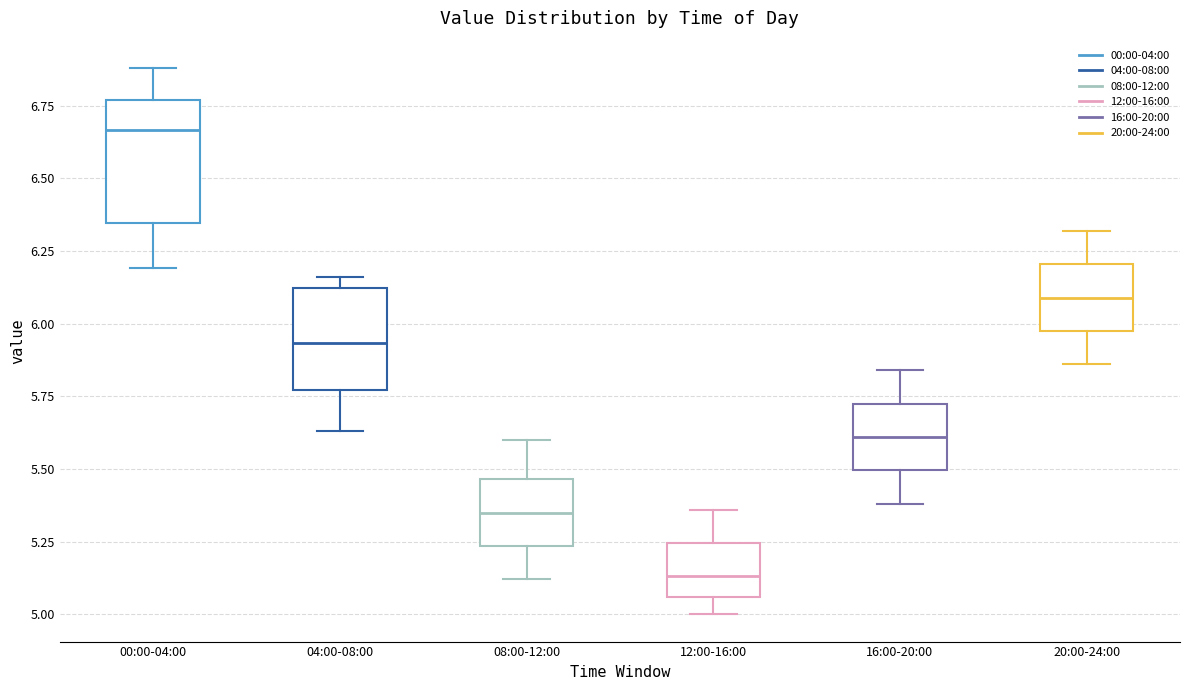

Reading left to right, transcribe this box plot: for each box, give where its median line is, the range the box spans, and where its two whiskers end, as read against the y-axis. The values are not printed on the chart, so give them approximately, as read against the axis.

00:00-04:00: median 6.65, box 6.35 to 6.75, whiskers 6.20 to 6.90
04:00-08:00: median 5.95, box 5.75 to 6.10, whiskers 5.65 to 6.15
08:00-12:00: median 5.35, box 5.25 to 5.45, whiskers 5.10 to 5.60
12:00-16:00: median 5.15, box 5.05 to 5.25, whiskers 5.00 to 5.35
16:00-20:00: median 5.60, box 5.50 to 5.75, whiskers 5.40 to 5.85
20:00-24:00: median 6.10, box 6.00 to 6.20, whiskers 5.85 to 6.30